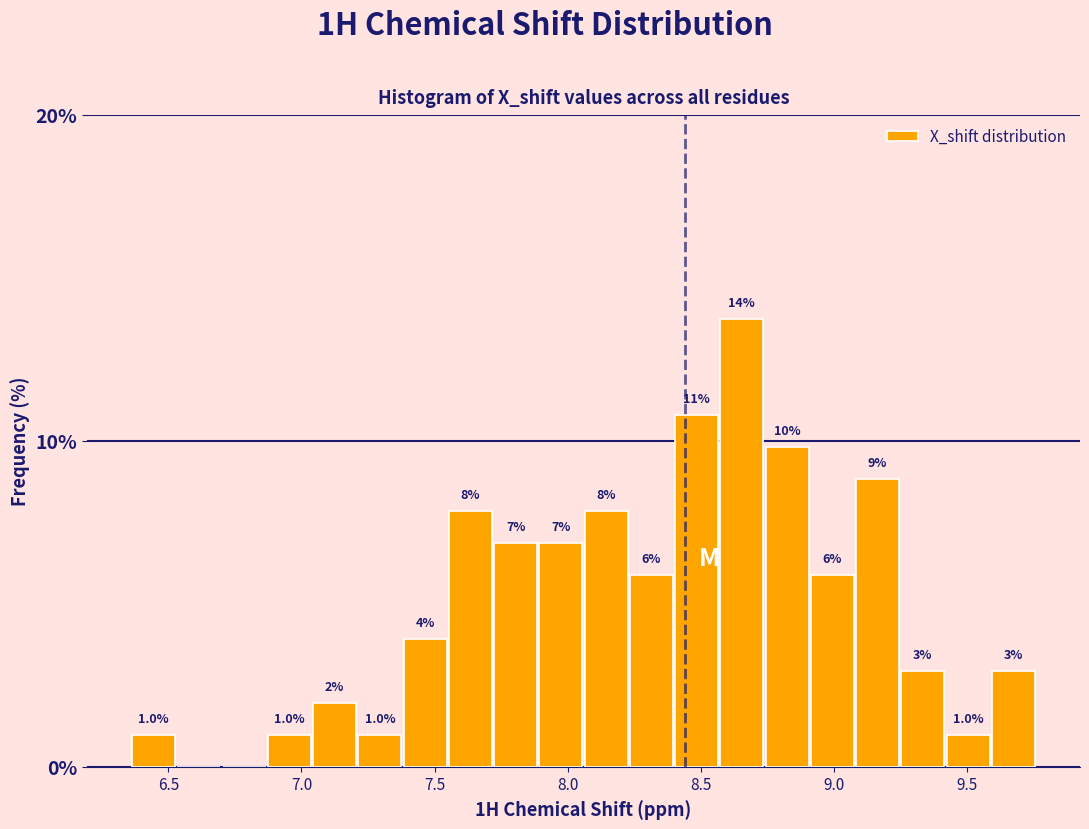

Read against the x-axis, roughly where is the centre of the tallest bar?

8.65